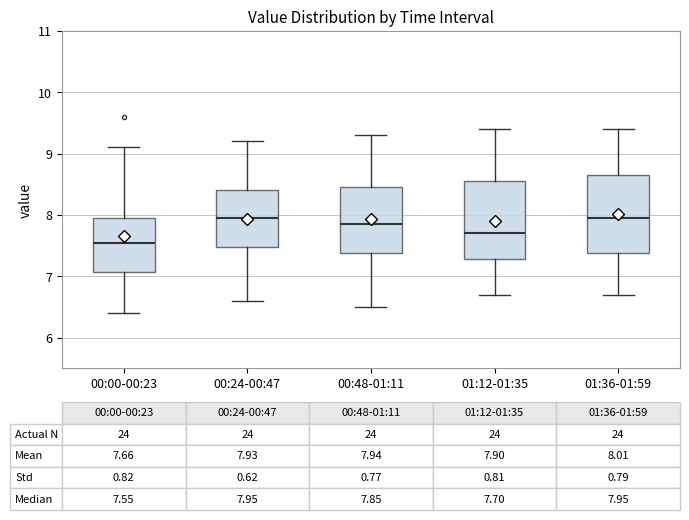

Which box's median line is the lowest?

00:00-00:23